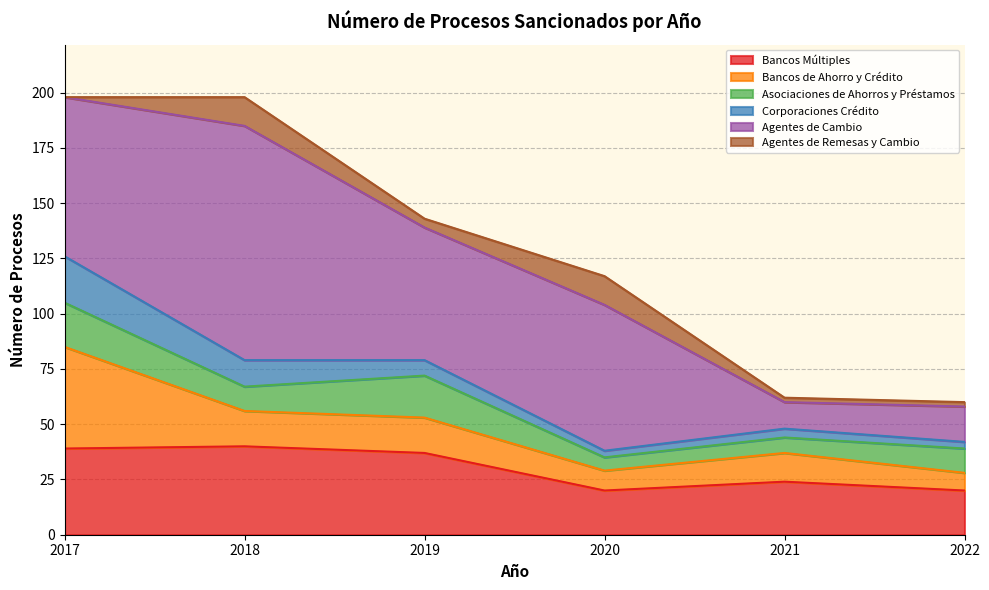

How many interior local peaks does the Agentes de Remesas y Cambio series have?

2